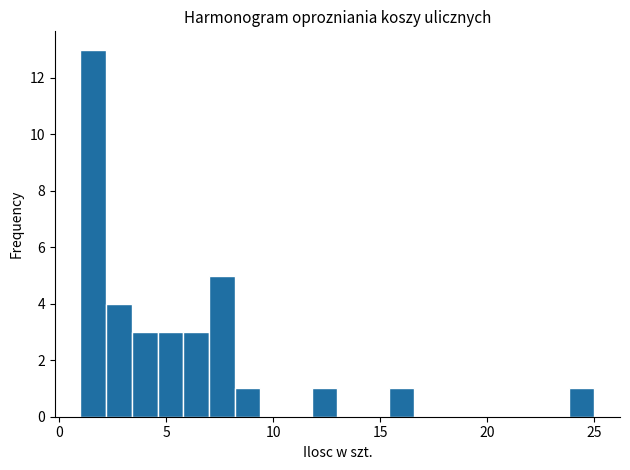

Read against the x-axis, roughly where is the centre of the tallest bar?

1.5